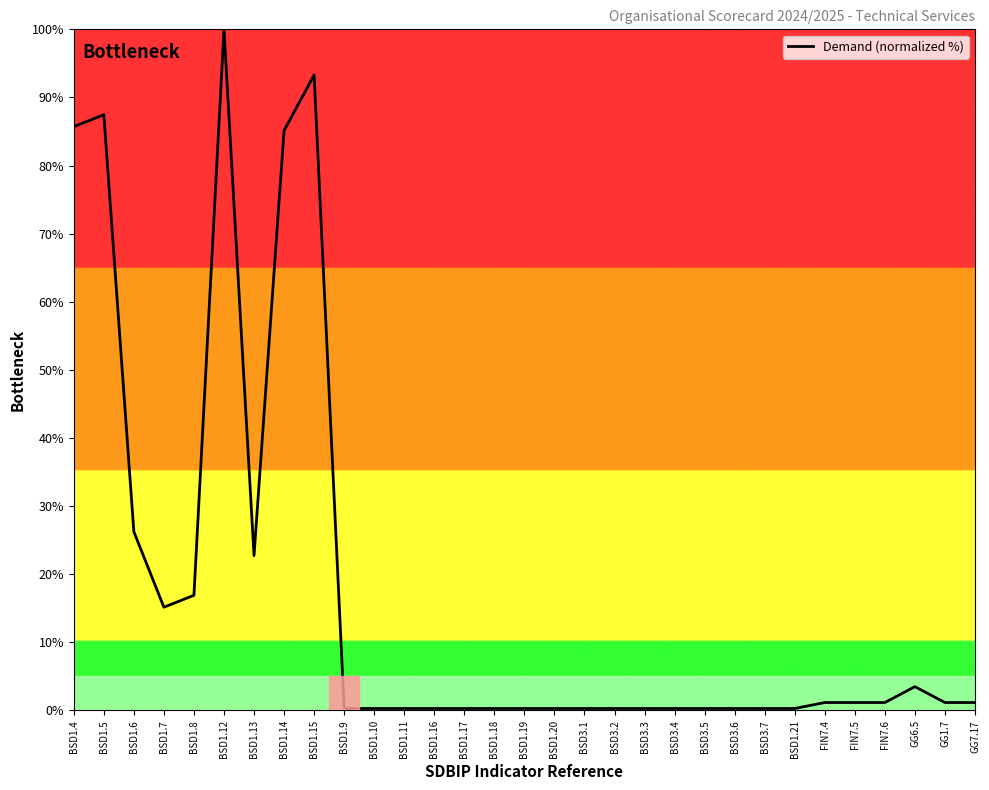

What is the difference between the values at BSD1.8 and BSD1.4?

68.8